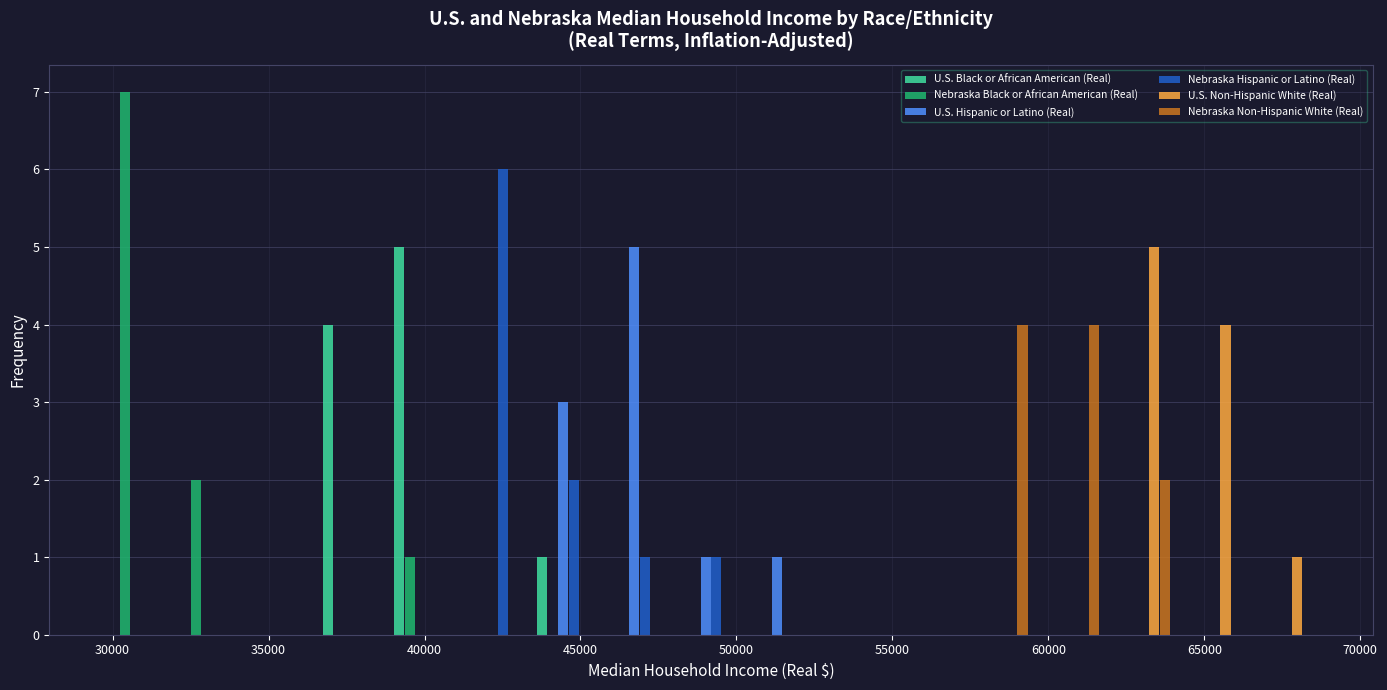

Reading left to right, list every range on the x-axis with the height of the bar of each series over it. Neither the bar edges nor the heights are printed on the chart, so give them approximately, as read against the axes.

30000 to 32000: U.S. Black or African American (Real)=0	Nebraska Black or African American (Real)=7	U.S. Hispanic or Latino (Real)=0	Nebraska Hispanic or Latino (Real)=0	U.S. Non-Hispanic White (Real)=0	Nebraska Non-Hispanic White (Real)=0
32000 to 34500: U.S. Black or African American (Real)=0	Nebraska Black or African American (Real)=2	U.S. Hispanic or Latino (Real)=0	Nebraska Hispanic or Latino (Real)=0	U.S. Non-Hispanic White (Real)=0	Nebraska Non-Hispanic White (Real)=0
34500 to 36500: U.S. Black or African American (Real)=0	Nebraska Black or African American (Real)=0	U.S. Hispanic or Latino (Real)=0	Nebraska Hispanic or Latino (Real)=0	U.S. Non-Hispanic White (Real)=0	Nebraska Non-Hispanic White (Real)=0
36500 to 39000: U.S. Black or African American (Real)=4	Nebraska Black or African American (Real)=0	U.S. Hispanic or Latino (Real)=0	Nebraska Hispanic or Latino (Real)=0	U.S. Non-Hispanic White (Real)=0	Nebraska Non-Hispanic White (Real)=0
39000 to 41000: U.S. Black or African American (Real)=5	Nebraska Black or African American (Real)=1	U.S. Hispanic or Latino (Real)=0	Nebraska Hispanic or Latino (Real)=0	U.S. Non-Hispanic White (Real)=0	Nebraska Non-Hispanic White (Real)=0
41000 to 43500: U.S. Black or African American (Real)=0	Nebraska Black or African American (Real)=0	U.S. Hispanic or Latino (Real)=0	Nebraska Hispanic or Latino (Real)=6	U.S. Non-Hispanic White (Real)=0	Nebraska Non-Hispanic White (Real)=0
43500 to 46000: U.S. Black or African American (Real)=1	Nebraska Black or African American (Real)=0	U.S. Hispanic or Latino (Real)=3	Nebraska Hispanic or Latino (Real)=2	U.S. Non-Hispanic White (Real)=0	Nebraska Non-Hispanic White (Real)=0
46000 to 48000: U.S. Black or African American (Real)=0	Nebraska Black or African American (Real)=0	U.S. Hispanic or Latino (Real)=5	Nebraska Hispanic or Latino (Real)=1	U.S. Non-Hispanic White (Real)=0	Nebraska Non-Hispanic White (Real)=0
48000 to 50500: U.S. Black or African American (Real)=0	Nebraska Black or African American (Real)=0	U.S. Hispanic or Latino (Real)=1	Nebraska Hispanic or Latino (Real)=1	U.S. Non-Hispanic White (Real)=0	Nebraska Non-Hispanic White (Real)=0
50500 to 52500: U.S. Black or African American (Real)=0	Nebraska Black or African American (Real)=0	U.S. Hispanic or Latino (Real)=1	Nebraska Hispanic or Latino (Real)=0	U.S. Non-Hispanic White (Real)=0	Nebraska Non-Hispanic White (Real)=0
52500 to 55000: U.S. Black or African American (Real)=0	Nebraska Black or African American (Real)=0	U.S. Hispanic or Latino (Real)=0	Nebraska Hispanic or Latino (Real)=0	U.S. Non-Hispanic White (Real)=0	Nebraska Non-Hispanic White (Real)=0
55000 to 57000: U.S. Black or African American (Real)=0	Nebraska Black or African American (Real)=0	U.S. Hispanic or Latino (Real)=0	Nebraska Hispanic or Latino (Real)=0	U.S. Non-Hispanic White (Real)=0	Nebraska Non-Hispanic White (Real)=0
57000 to 59500: U.S. Black or African American (Real)=0	Nebraska Black or African American (Real)=0	U.S. Hispanic or Latino (Real)=0	Nebraska Hispanic or Latino (Real)=0	U.S. Non-Hispanic White (Real)=0	Nebraska Non-Hispanic White (Real)=4
59500 to 61500: U.S. Black or African American (Real)=0	Nebraska Black or African American (Real)=0	U.S. Hispanic or Latino (Real)=0	Nebraska Hispanic or Latino (Real)=0	U.S. Non-Hispanic White (Real)=0	Nebraska Non-Hispanic White (Real)=4
61500 to 64000: U.S. Black or African American (Real)=0	Nebraska Black or African American (Real)=0	U.S. Hispanic or Latino (Real)=0	Nebraska Hispanic or Latino (Real)=0	U.S. Non-Hispanic White (Real)=5	Nebraska Non-Hispanic White (Real)=2
64000 to 66500: U.S. Black or African American (Real)=0	Nebraska Black or African American (Real)=0	U.S. Hispanic or Latino (Real)=0	Nebraska Hispanic or Latino (Real)=0	U.S. Non-Hispanic White (Real)=4	Nebraska Non-Hispanic White (Real)=0
66500 to 68500: U.S. Black or African American (Real)=0	Nebraska Black or African American (Real)=0	U.S. Hispanic or Latino (Real)=0	Nebraska Hispanic or Latino (Real)=0	U.S. Non-Hispanic White (Real)=1	Nebraska Non-Hispanic White (Real)=0